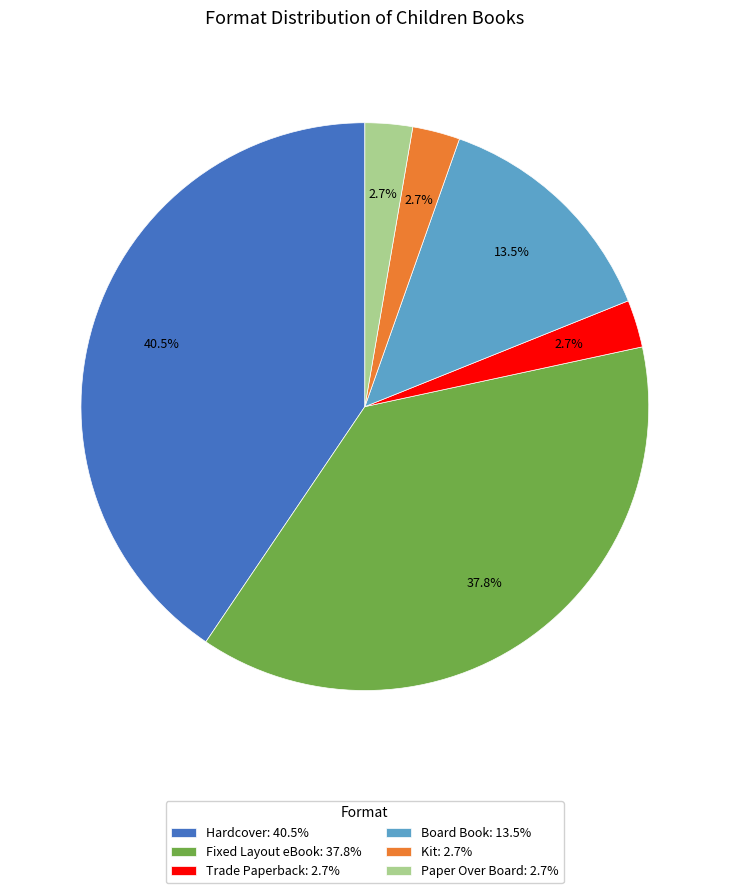

Which has a higher value, Trade Paperback: 2.7% or Fixed Layout eBook: 37.8%?

Fixed Layout eBook: 37.8%